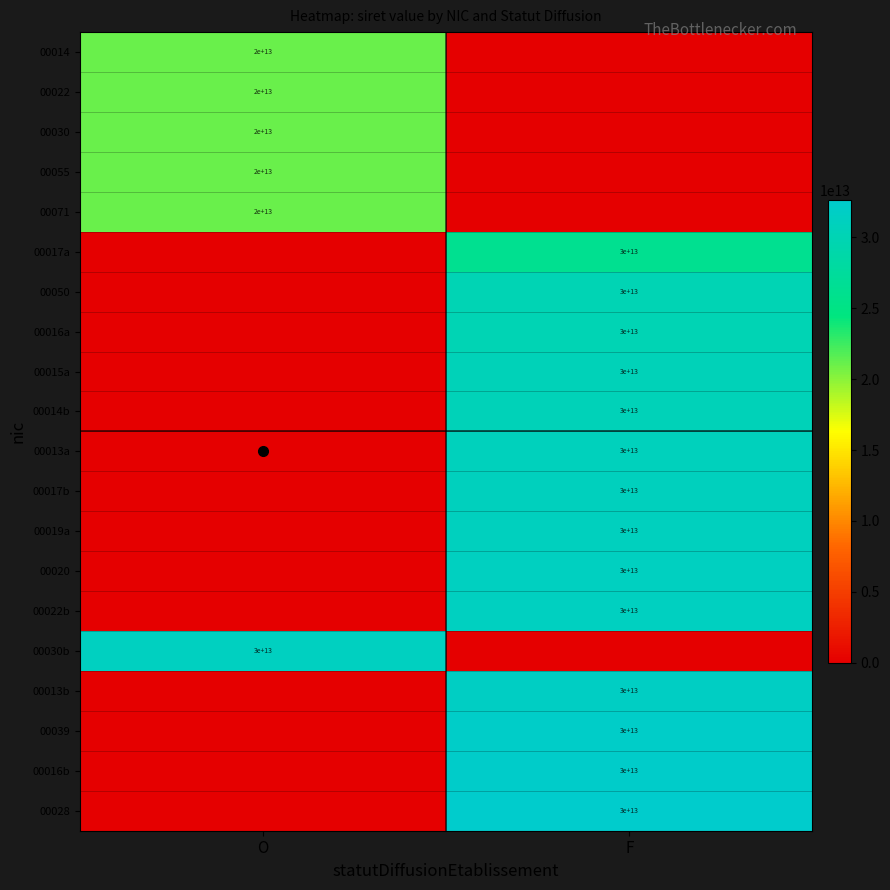

How many distinct data groups are displayed?

20